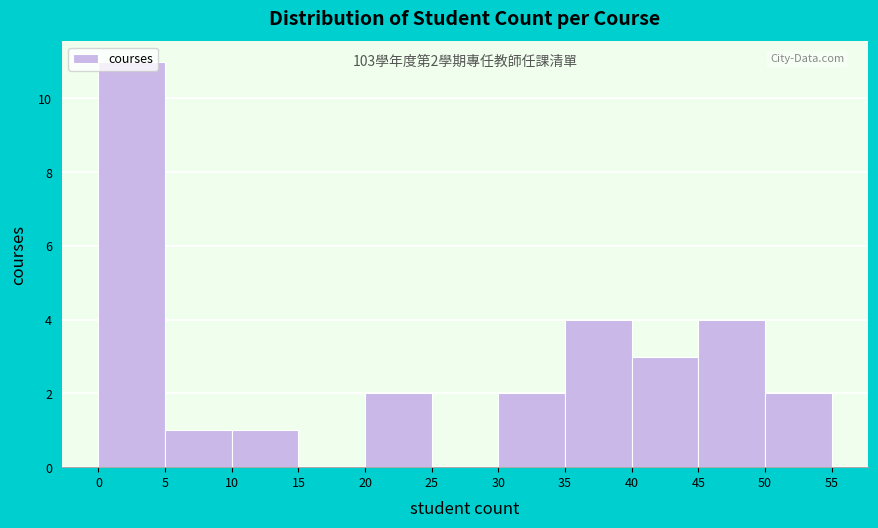

Which range on the x-axis has the tallest bar?

0 to 5